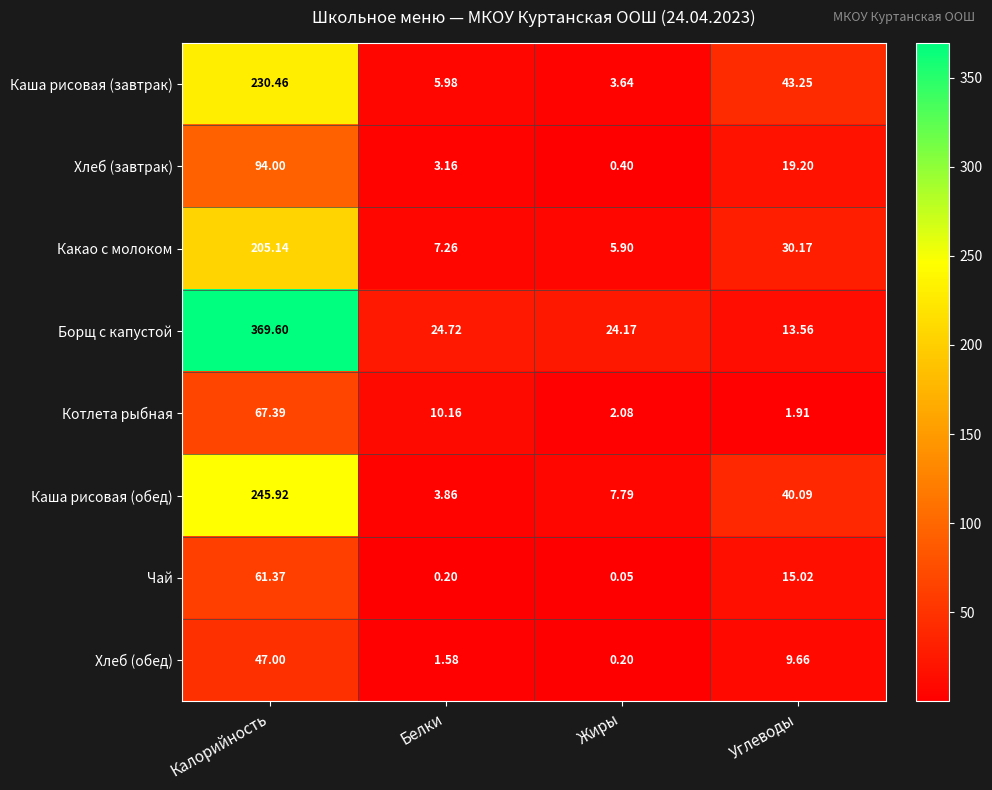

How many distinct data groups are displayed?

8